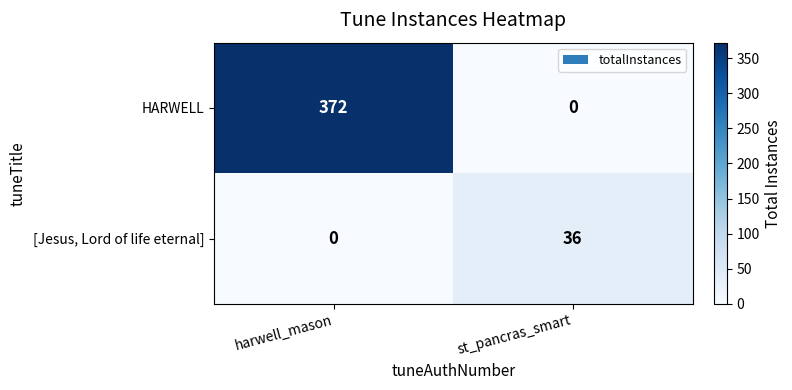

Which series has the widest spread of values?

HARWELL